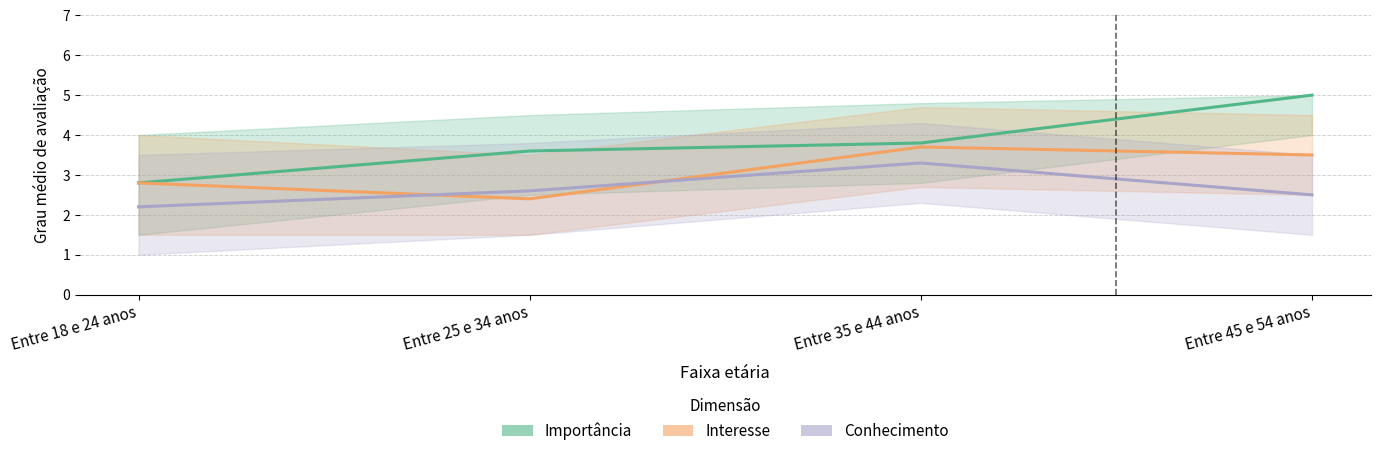

What are all the series names shown in the legend?

Importância, Interesse, Conhecimento